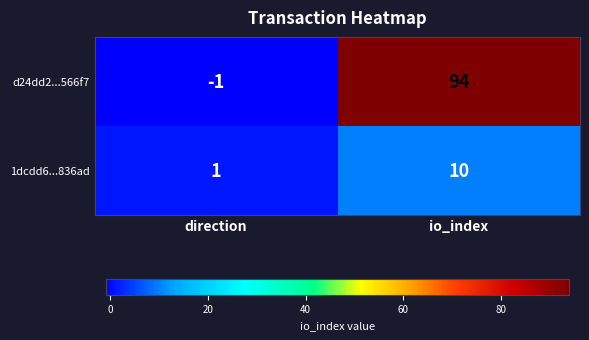

What is the approximate value of d24dd2...566f7 at io_index, to the nearest 5?

95